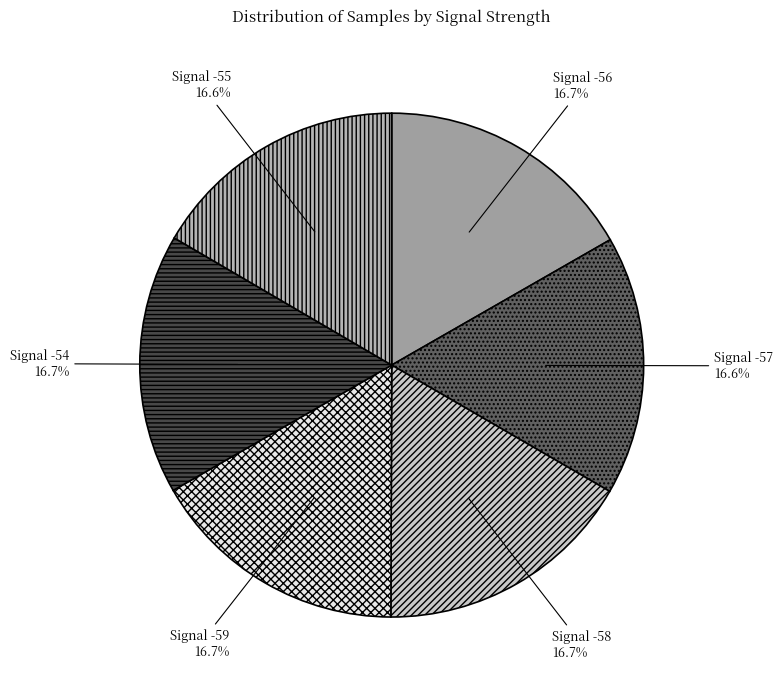

What is the ratio of the value at Signal -56 to the value at Signal -55?

1.0